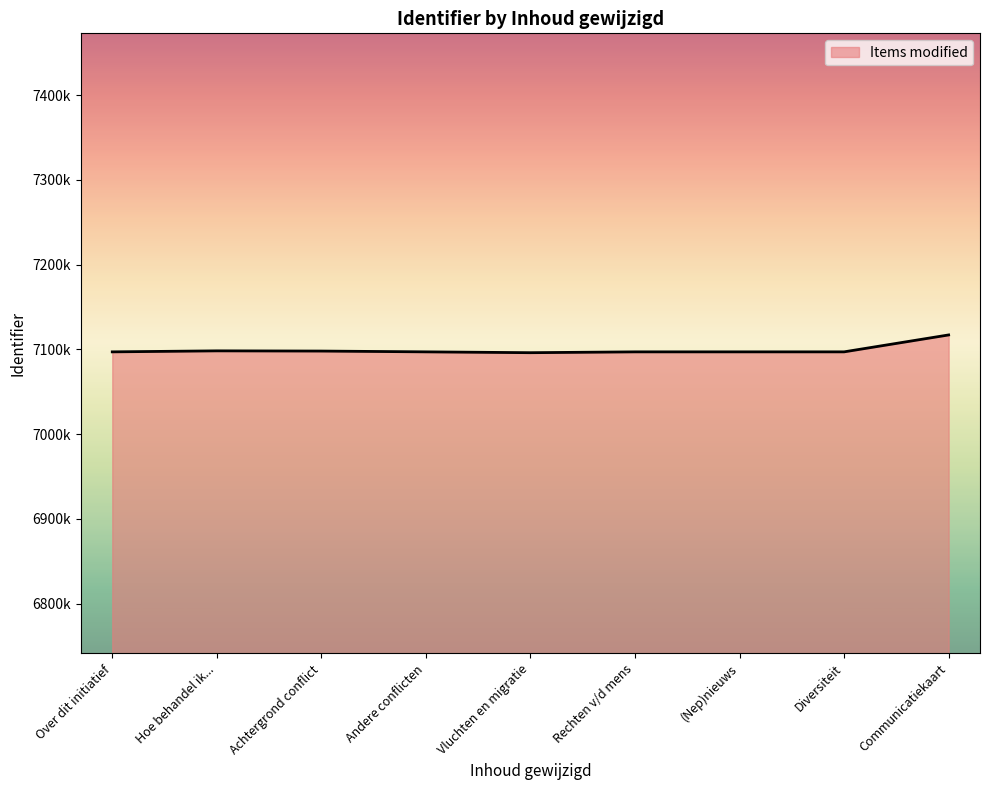

Does the chart have visible grid lines?

No